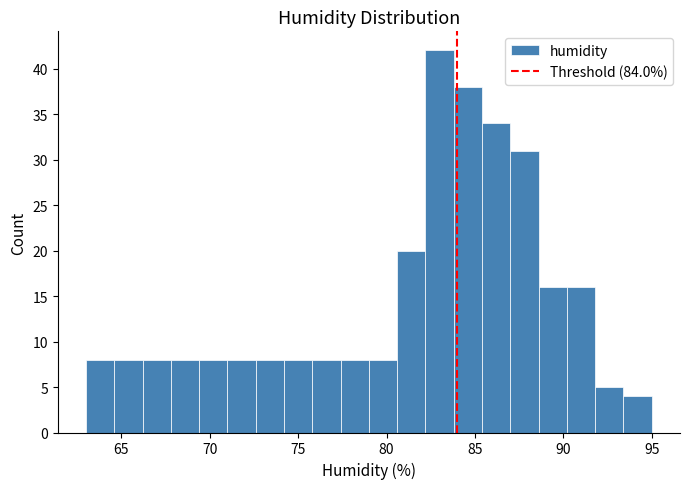

Read against the x-axis, roughly where is the centre of the tallest bar?

83.0